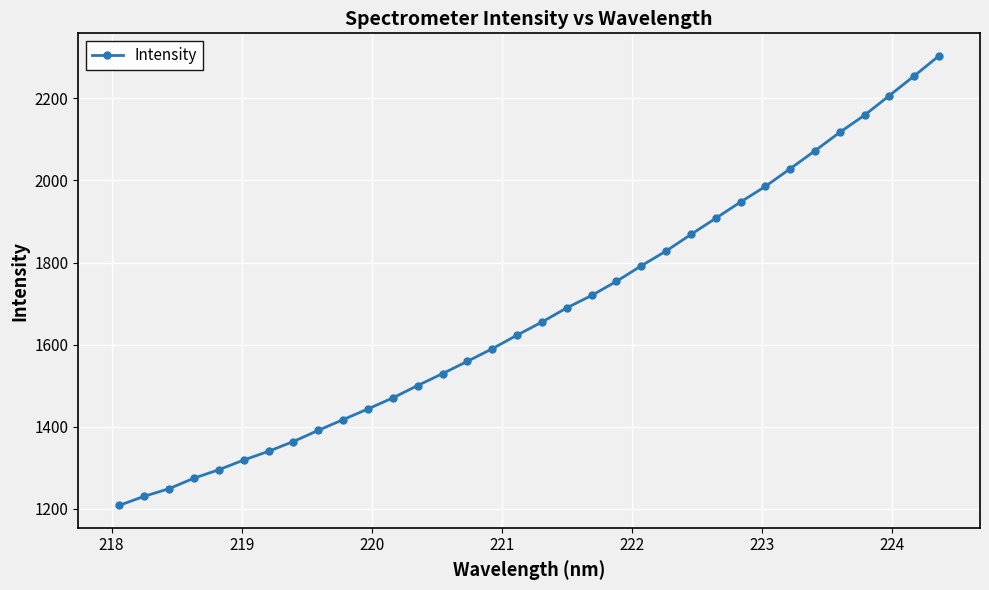

What is the greatest value displayed?

2303.8